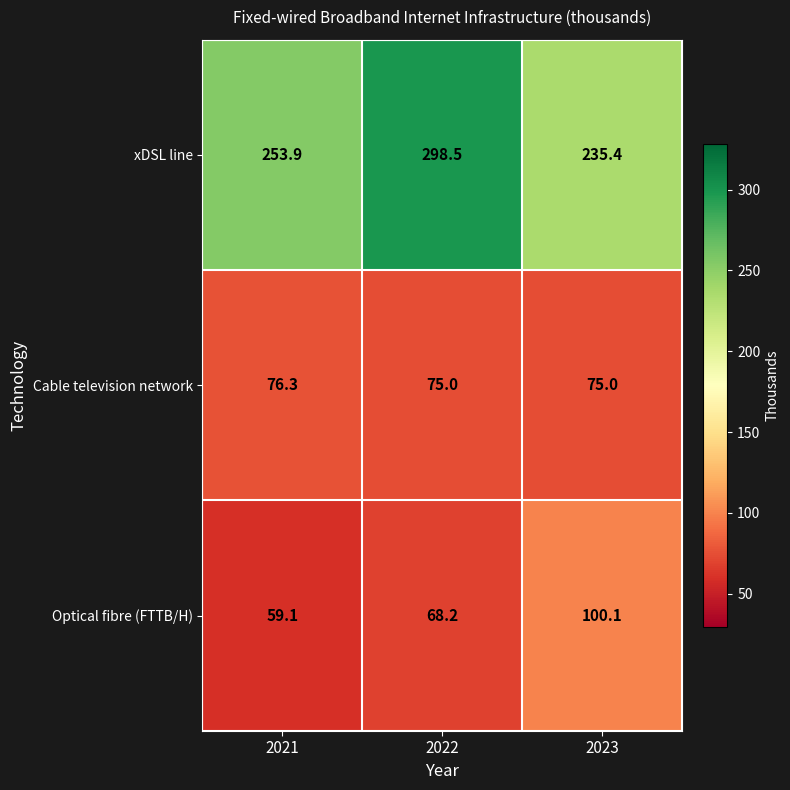

Between 2021 and 2023, which series saw the biggest shift?

Optical fibre (FTTB/H)